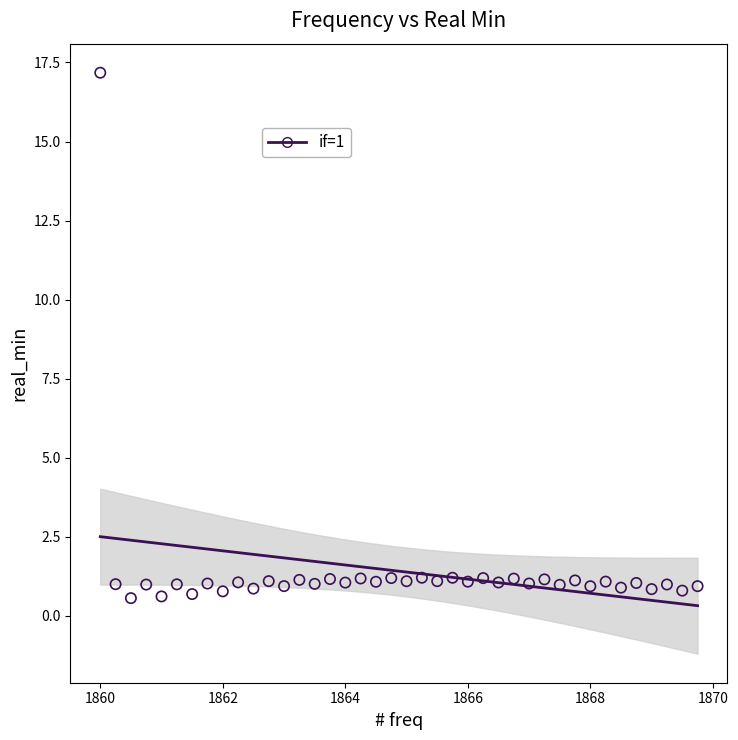

What is the range of X values (max minus min)?

9.8